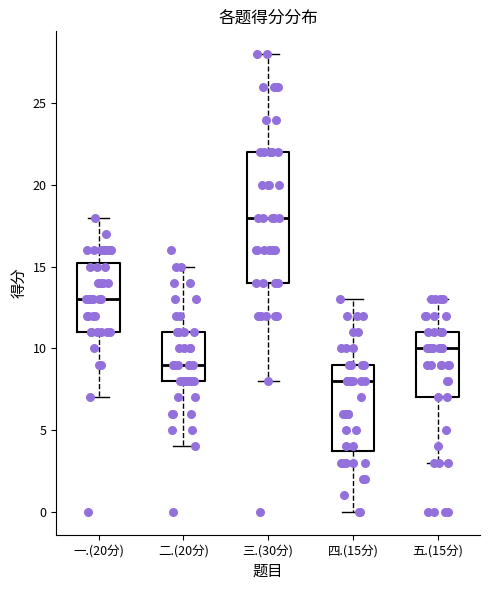

Reading left to right, transcribe this box plot: for each box, give where its median line is, the range the box spans, and where its two whiskers end, as read against the y-axis. The values are not printed on the chart, so give them approximately, as read against the axis.

一.(20分): median 13.0, box 11.0 to 15.5, whiskers 7.0 to 18.0
二.(20分): median 9.0, box 8.0 to 11.0, whiskers 4.0 to 15.0
三.(30分): median 18.0, box 14.0 to 22.0, whiskers 8.0 to 28.0
四.(15分): median 8.0, box 4.0 to 9.0, whiskers 0.0 to 13.0
五.(15分): median 10.0, box 7.0 to 11.0, whiskers 3.0 to 13.0